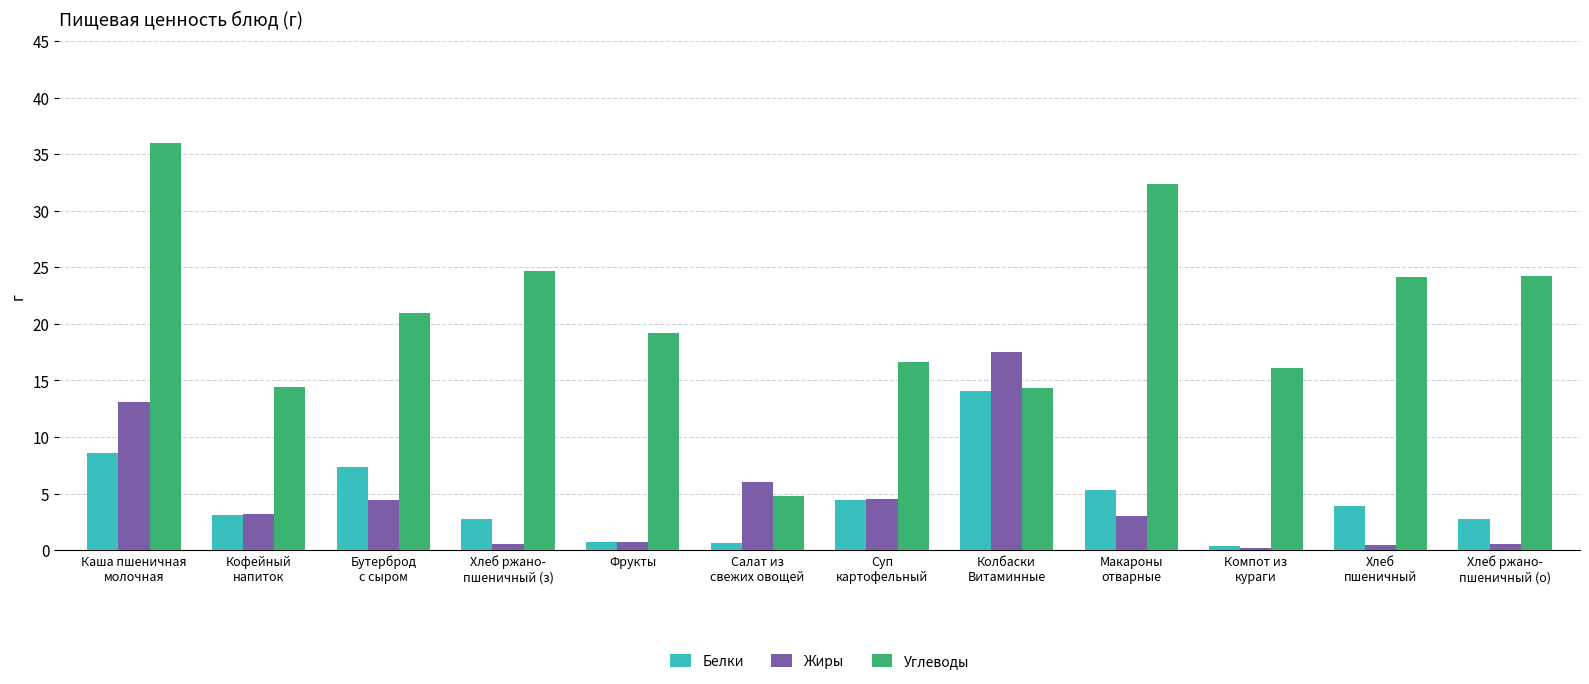

How many bars are there in total?

36